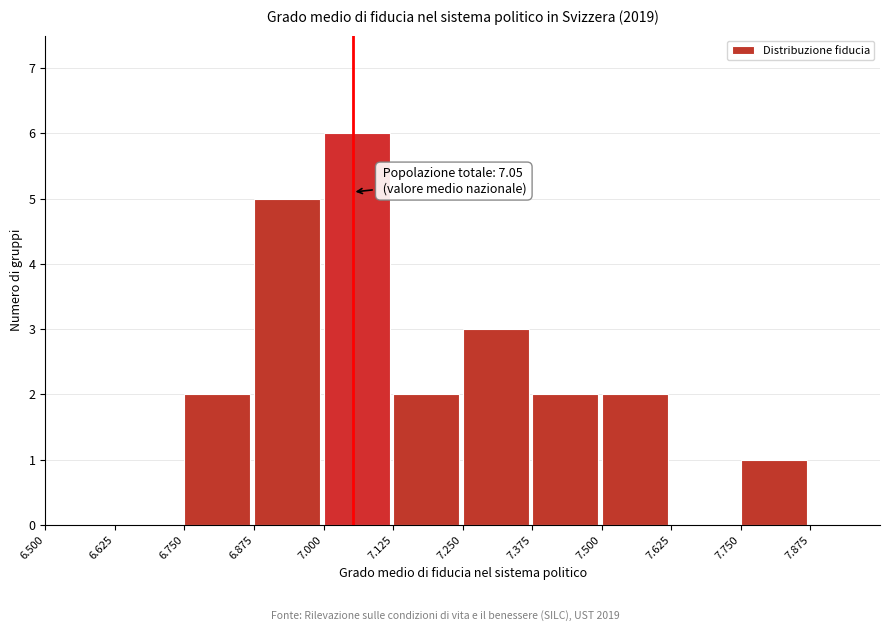

Over which range of the x-axis is the bar tallest?

7.000 to 7.125